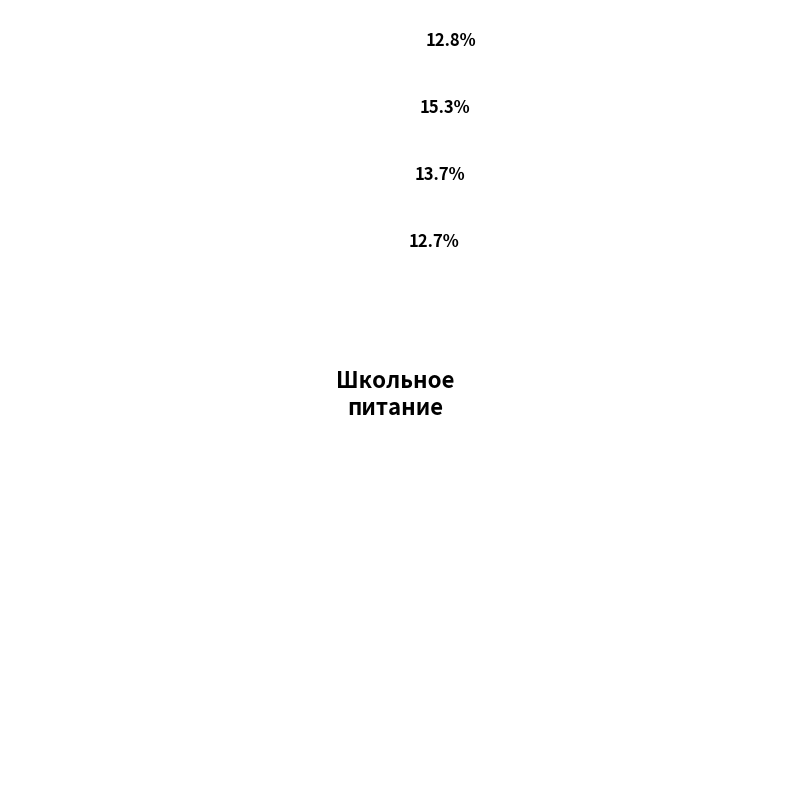

What is the change in value from суп с ячневой крупой to хлеб?

-12.9